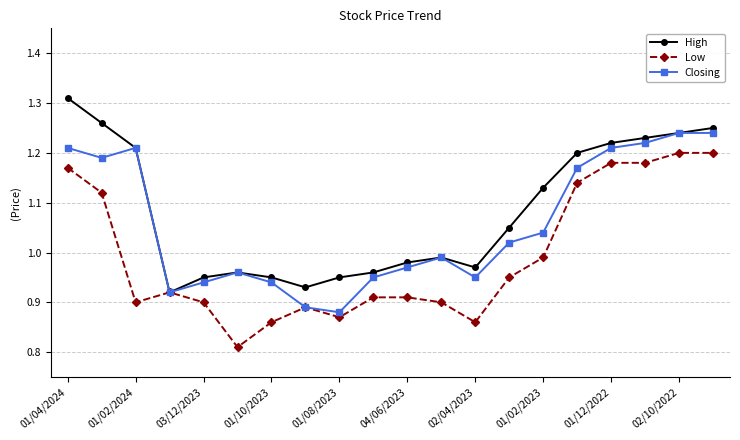

True or false: Closing has more than 2 interior local peaks.

True